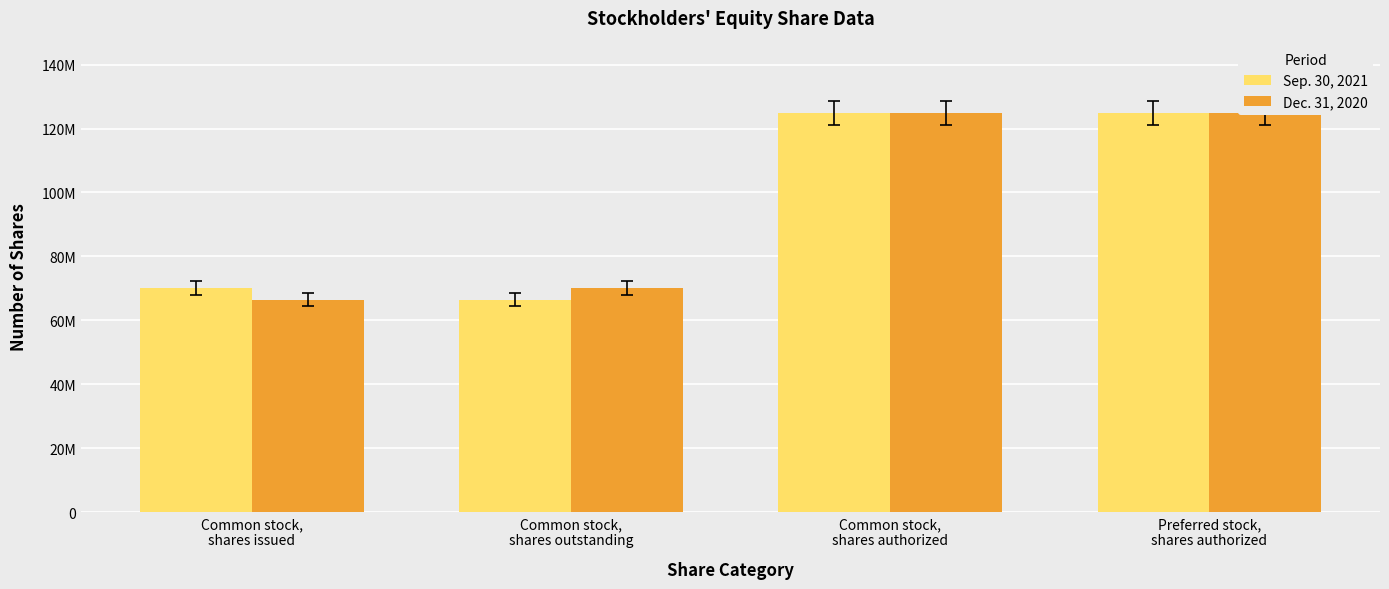

How many series are shown in this chart?

2